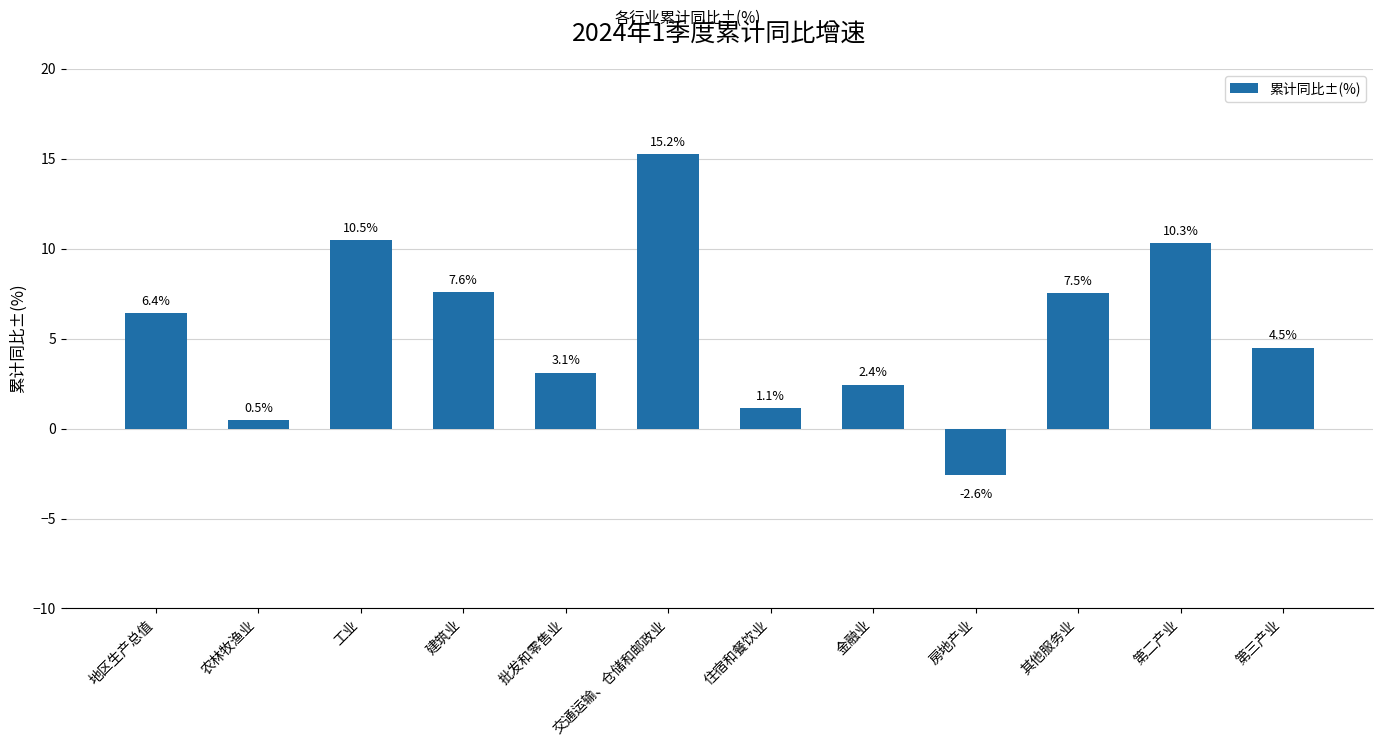

How many bars are there in total?

12